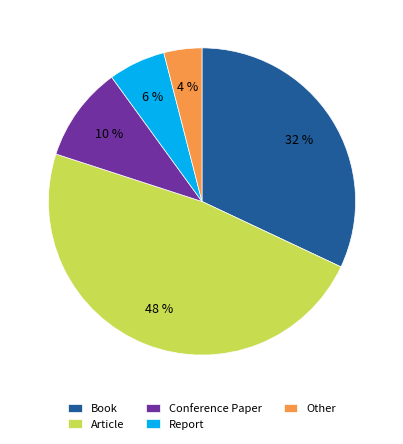

Does any single category account for the majority?

No